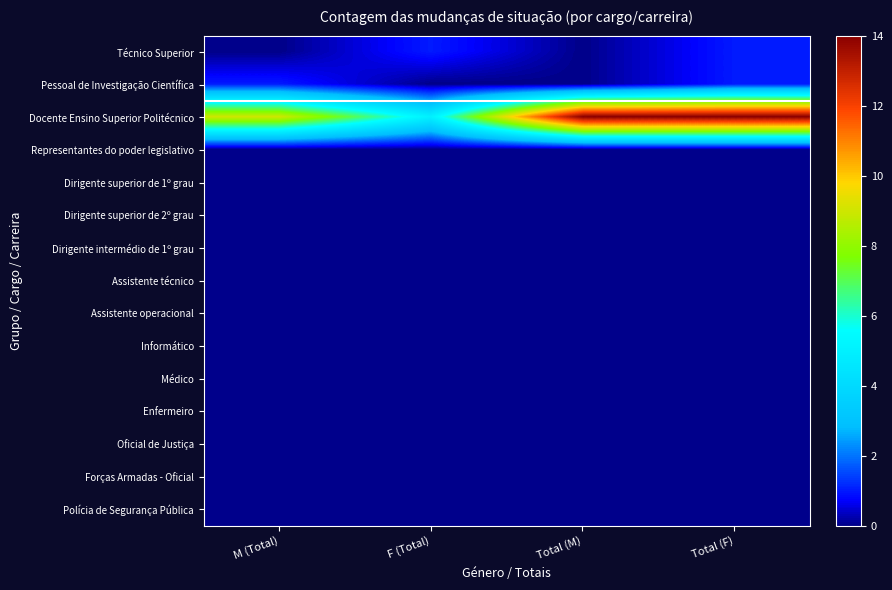

Which has a higher value, F (Total) or M (Total)?

F (Total)